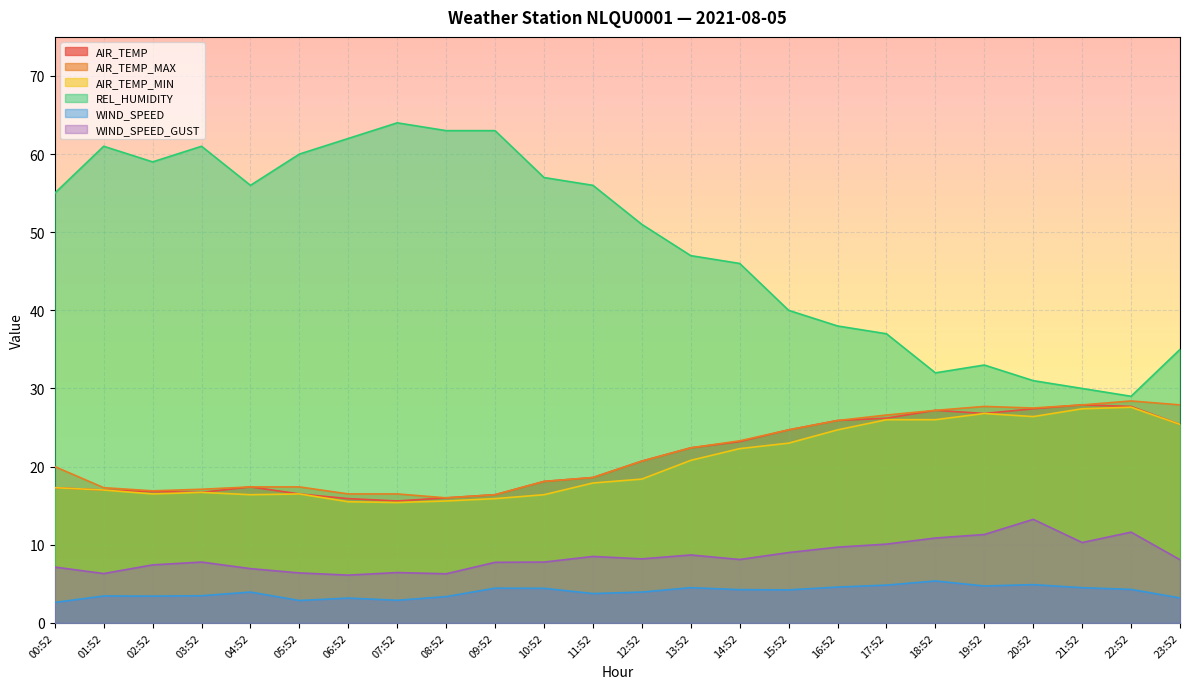

List the series in order of their peak value, highest first.

REL_HUMIDITY, AIR_TEMP_MAX, AIR_TEMP, AIR_TEMP_MIN, WIND_SPEED_GUST, WIND_SPEED